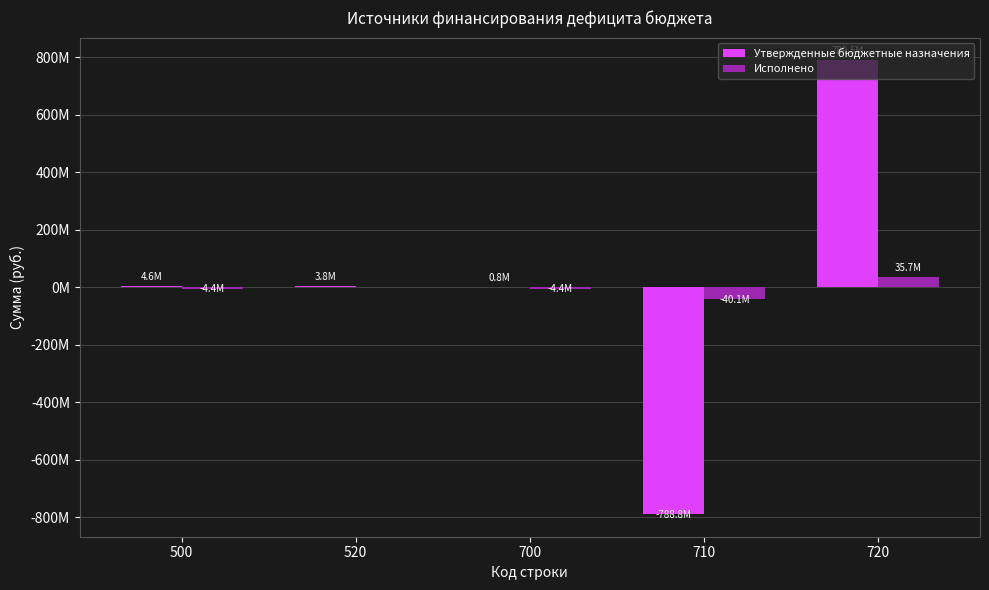

Does the chart contain stacked bars?

No